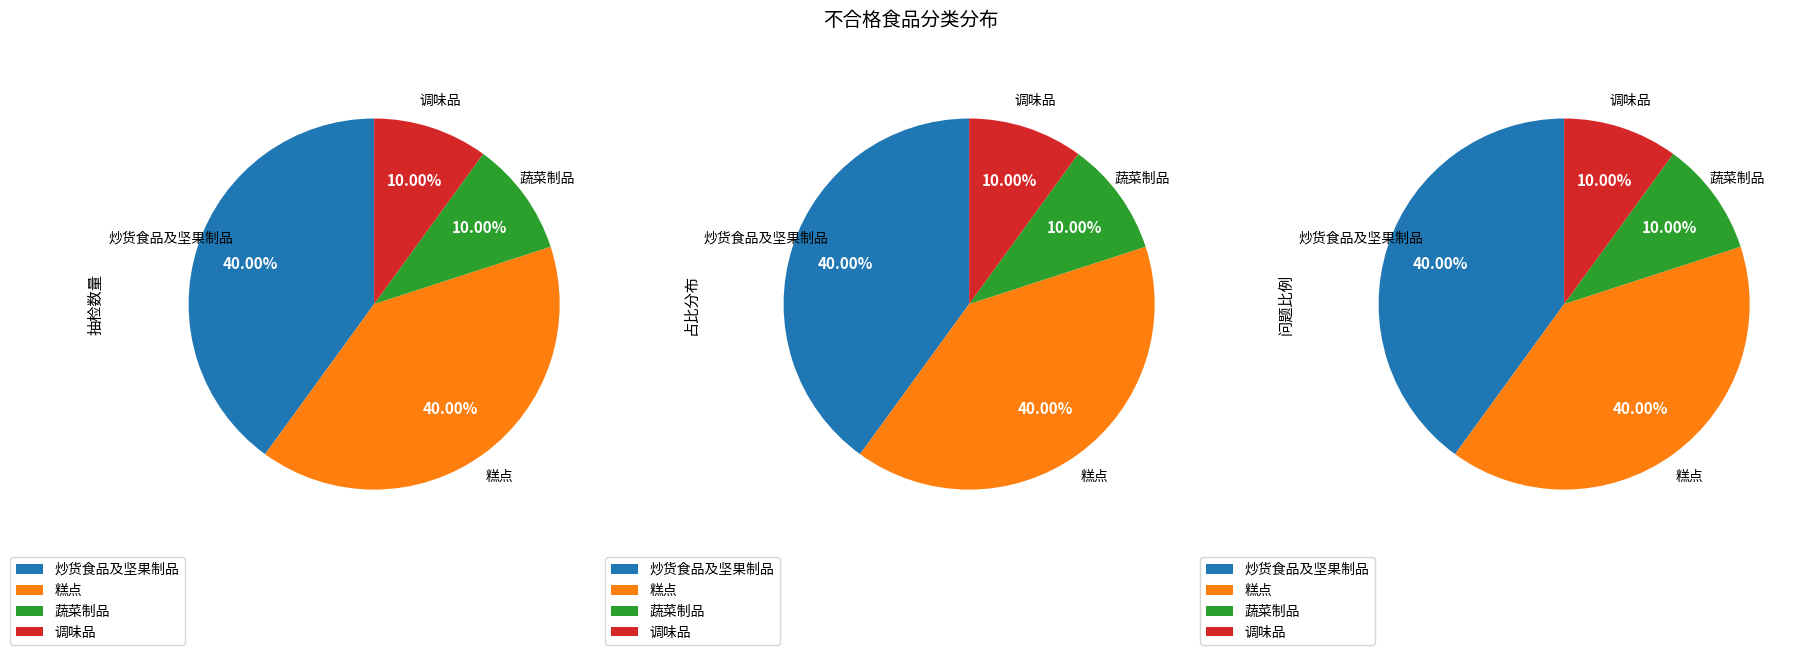

Which category has the smallest portion of the pie?

蔬菜制品